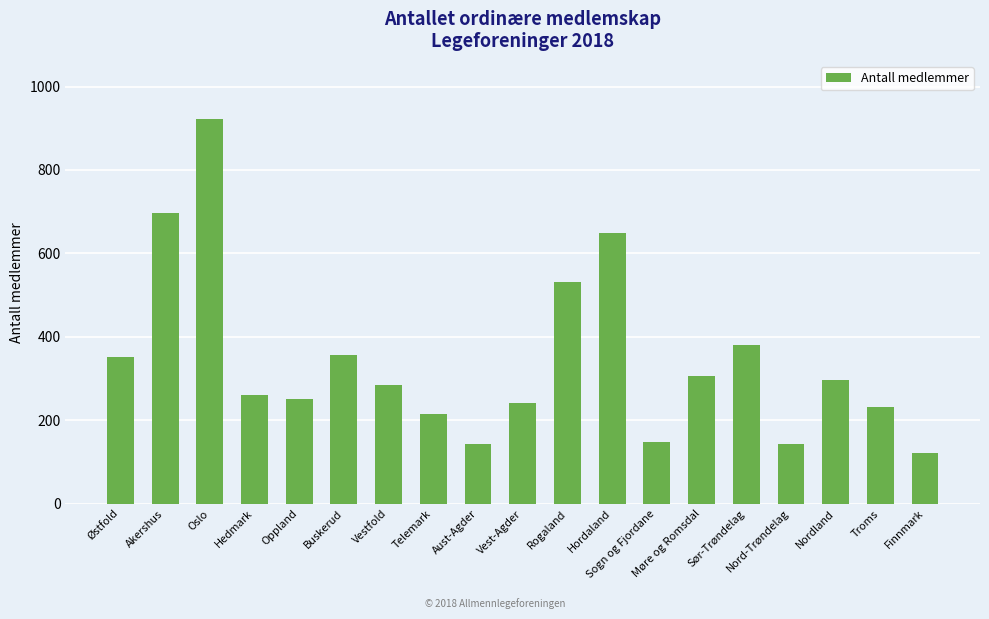

Between Nord-Trøndelag and Østfold, which is larger?

Østfold